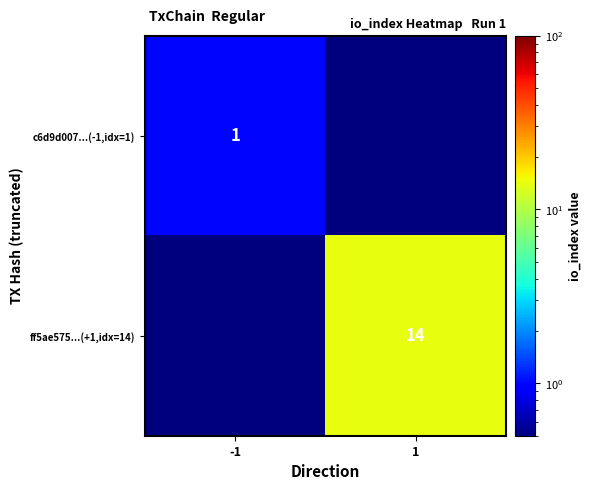

Is the value of ff5ae575...(+1,idx=14) at 1 greater than the value of c6d9d007...(-1,idx=1) at -1?

Yes